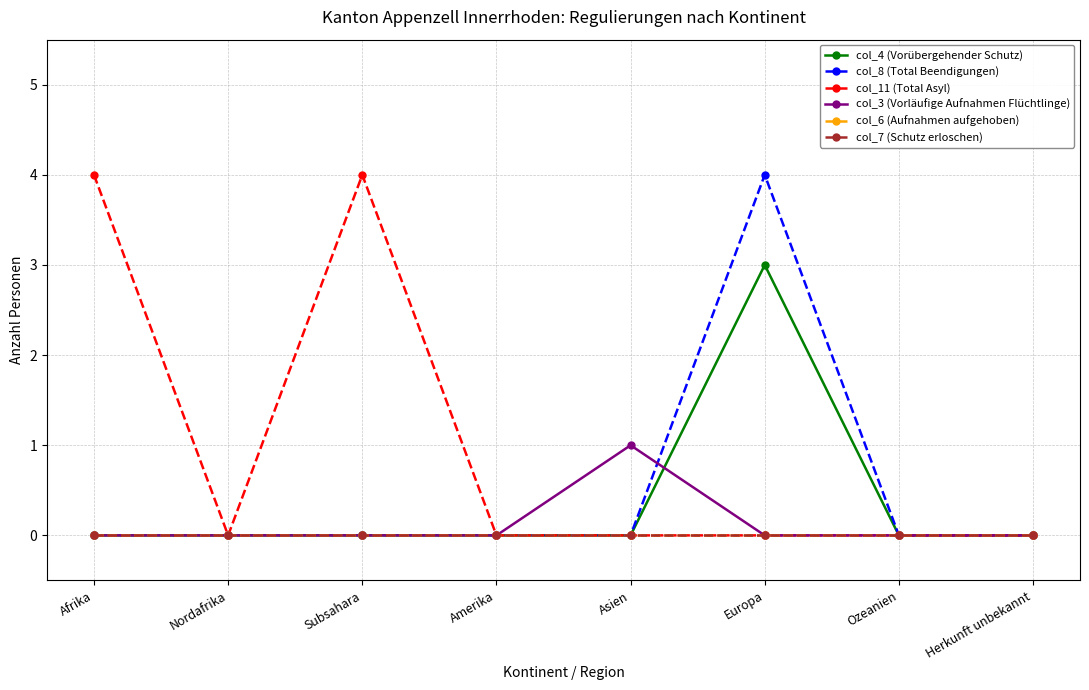

List the labels in order of col_7 (Schutz erloschen) value, largest first.

Afrika, Nordafrika, Subsahara, Amerika, Asien, Europa, Ozeanien, Herkunft unbekannt